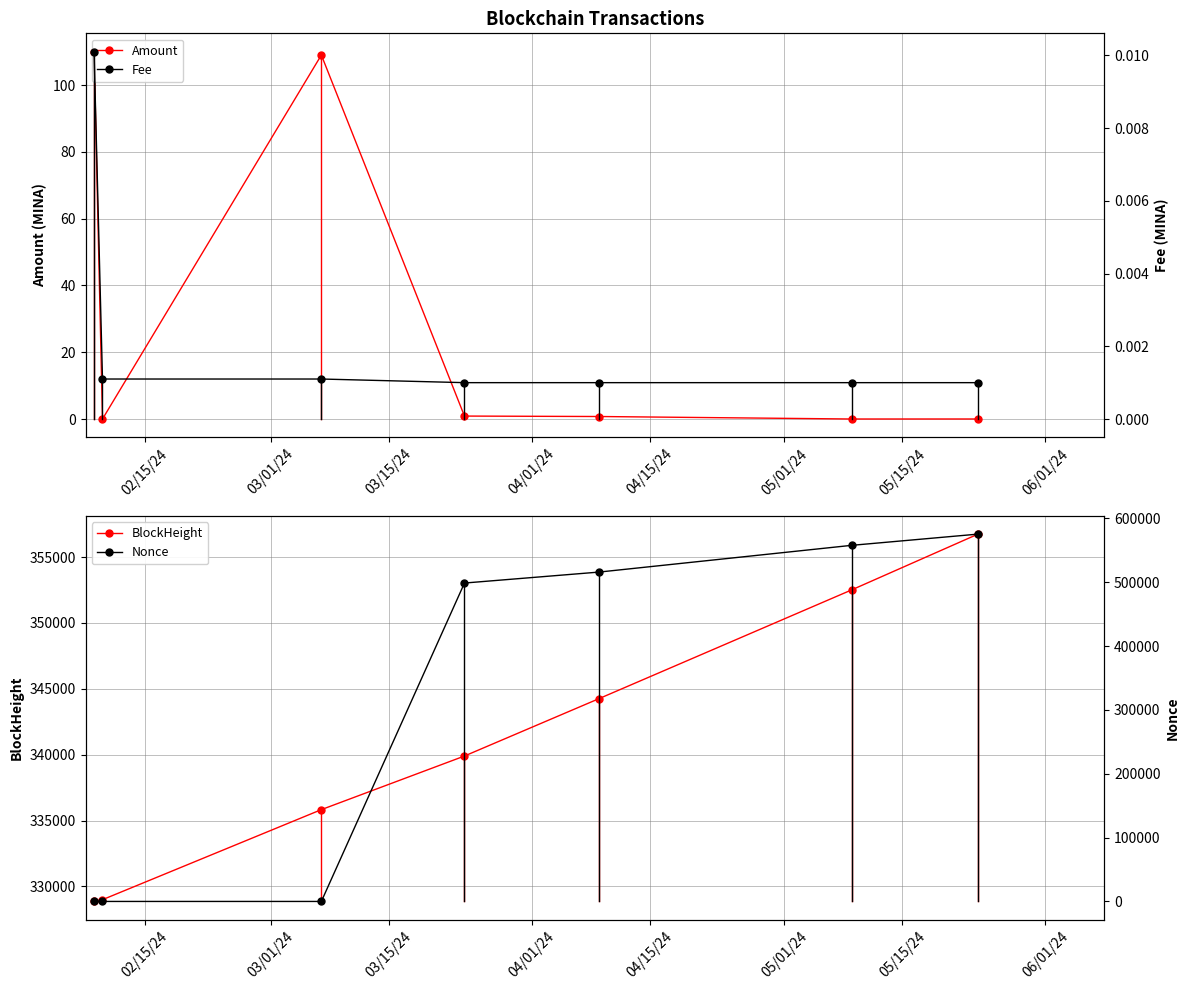

What is the maximum value for BlockHeight?

356744